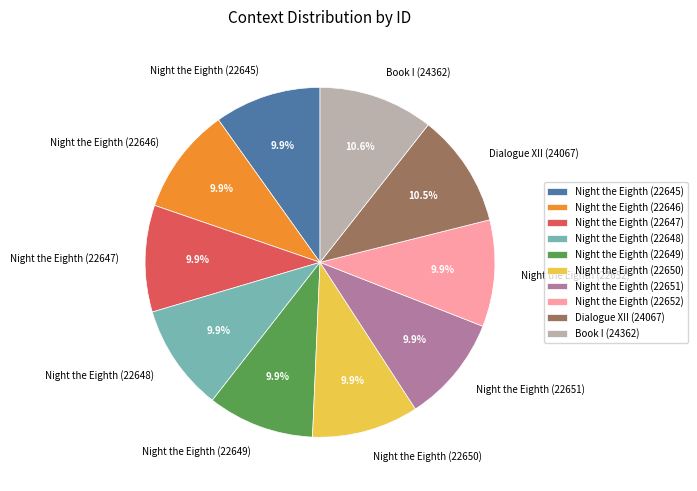

Between Night the Eighth (22645) and Book I (24362), which is larger?

Book I (24362)